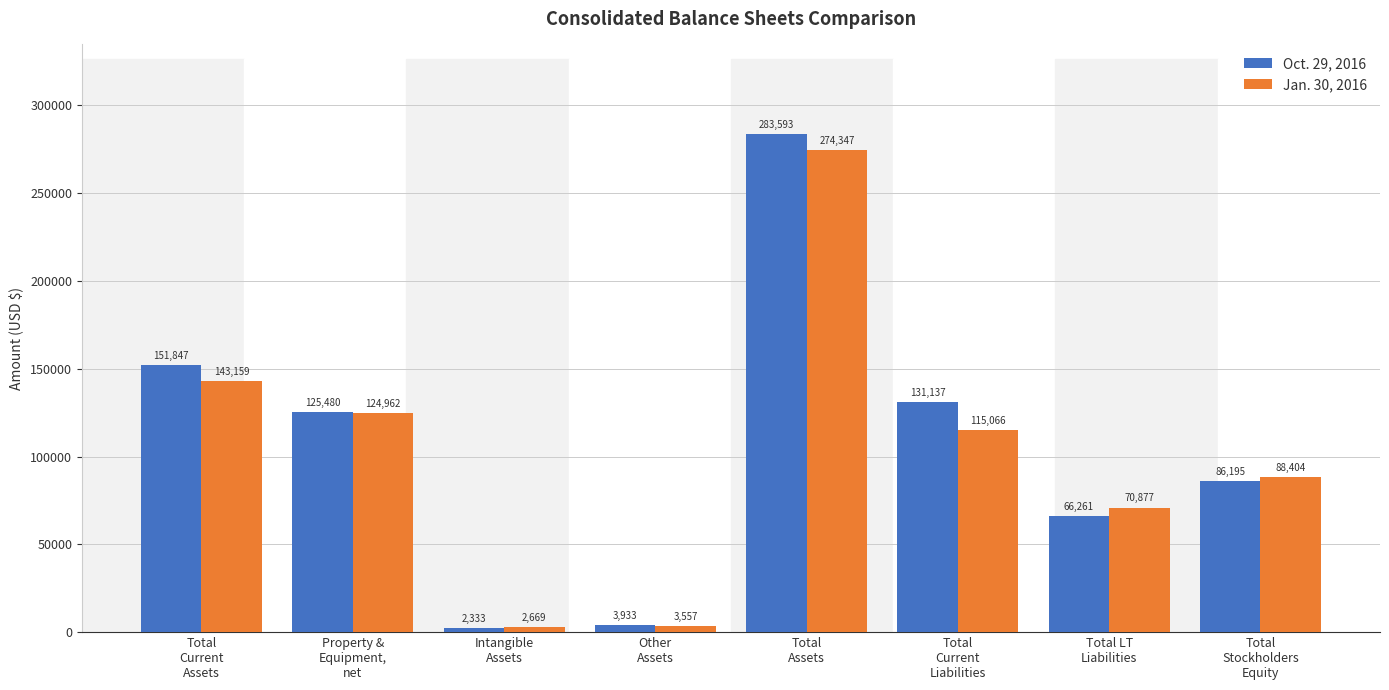

Which label corresponds to the largest value in the chart?

Total
Assets